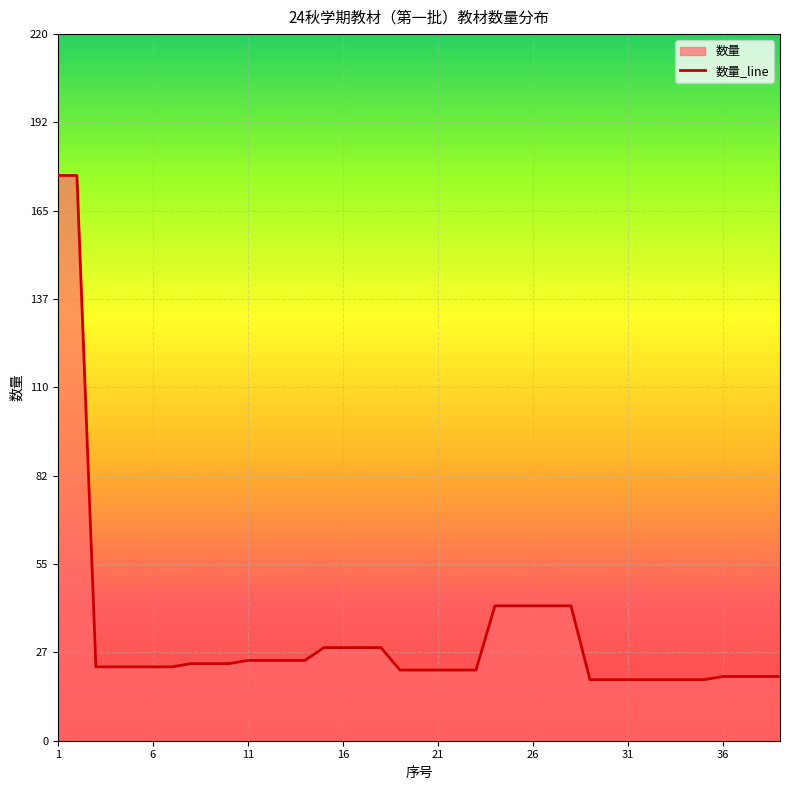

What is the difference between the values at 17 and 36?

9